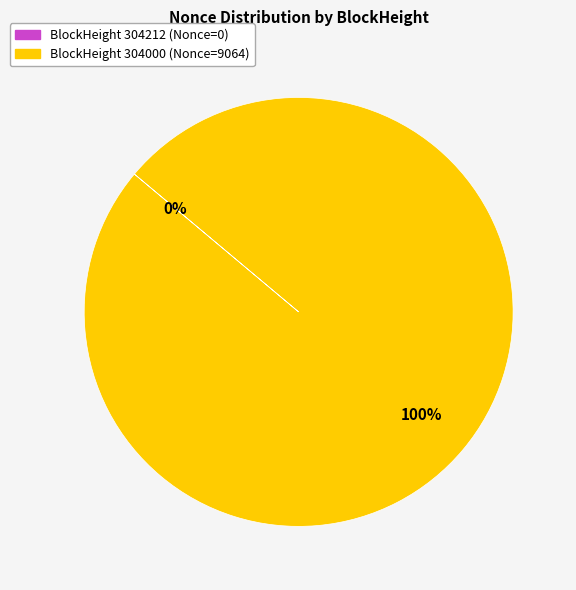

To the nearest percent, what is the difference between the largest and smallest slice percentages?

100%